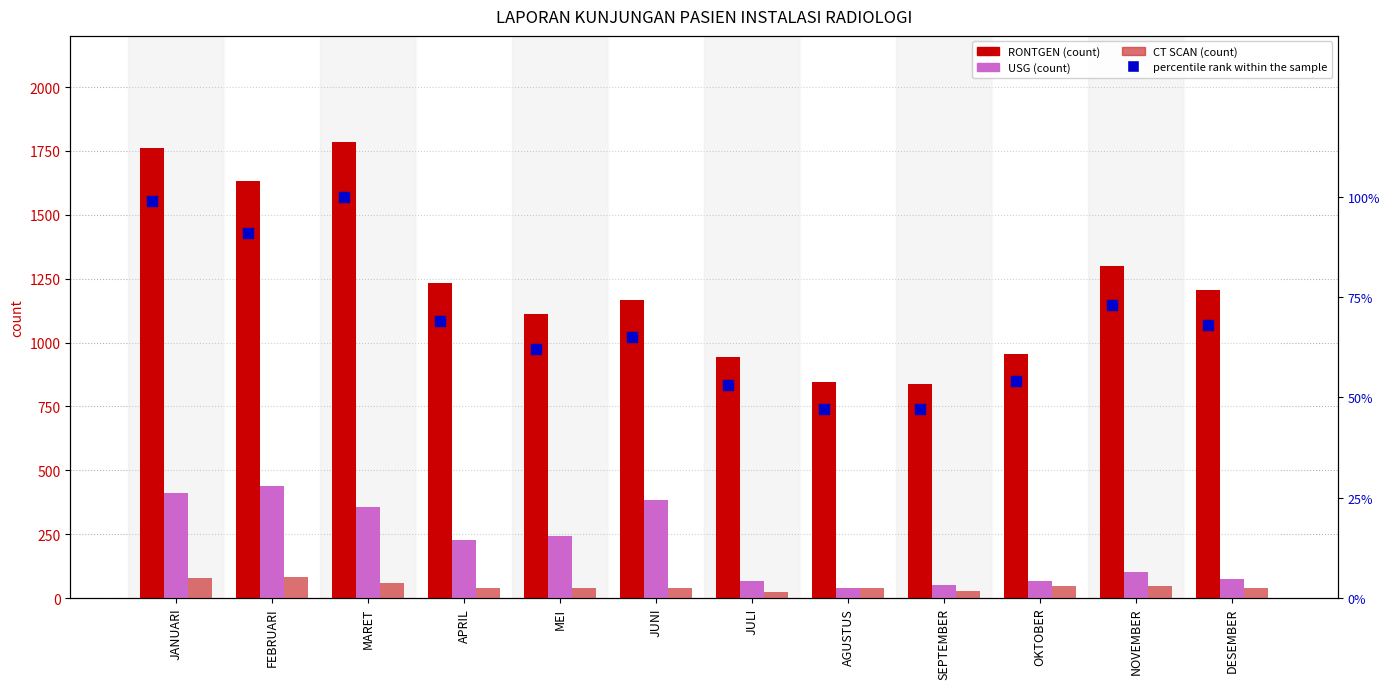

At how many categories does at least one series exceed 1492?

3